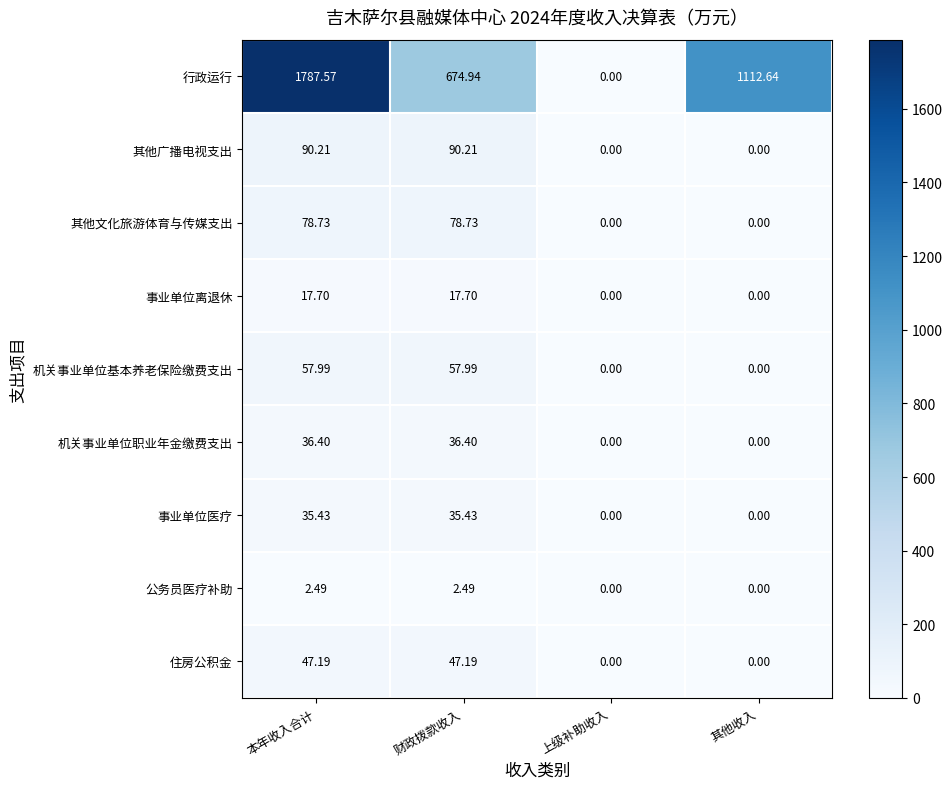

Which category has the highest value across all series?

本年收入合计